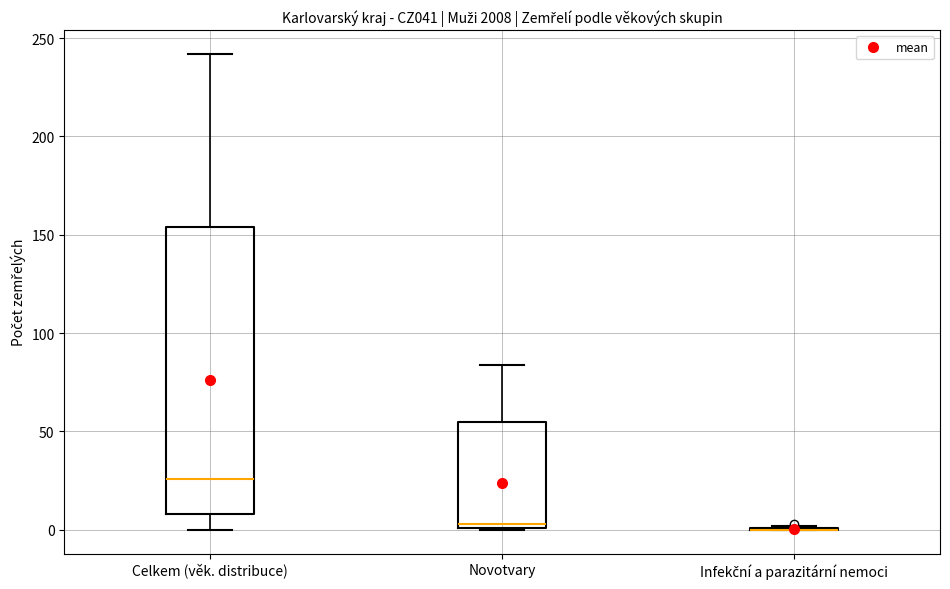

Reading left to right, read every box against the y-axis: the position of its median line, the range the box covers, and the ends of its whiskers. The values are not printed on the chart, so give them approximately, as read against the axis.

Celkem (věk. distribuce): median 25, box 10 to 155, whiskers 0 to 240
Novotvary: median 5, box 0 to 55, whiskers 0 to 85
Infekční a parazitární nemoci: box collapsed to a line at 0, whiskers 0 to 0